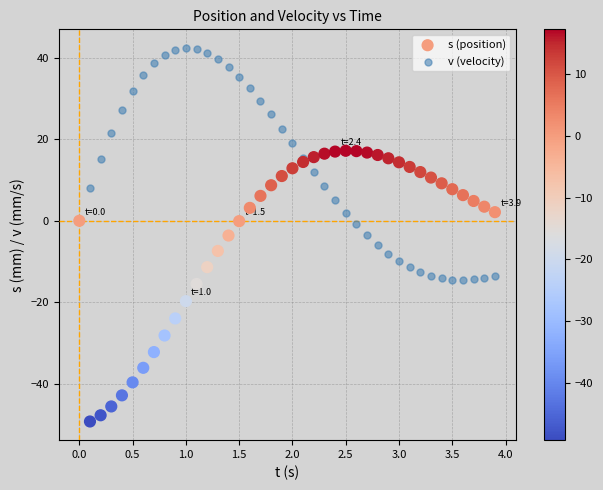

What are all the series names shown in the legend?

s (position), v (velocity)